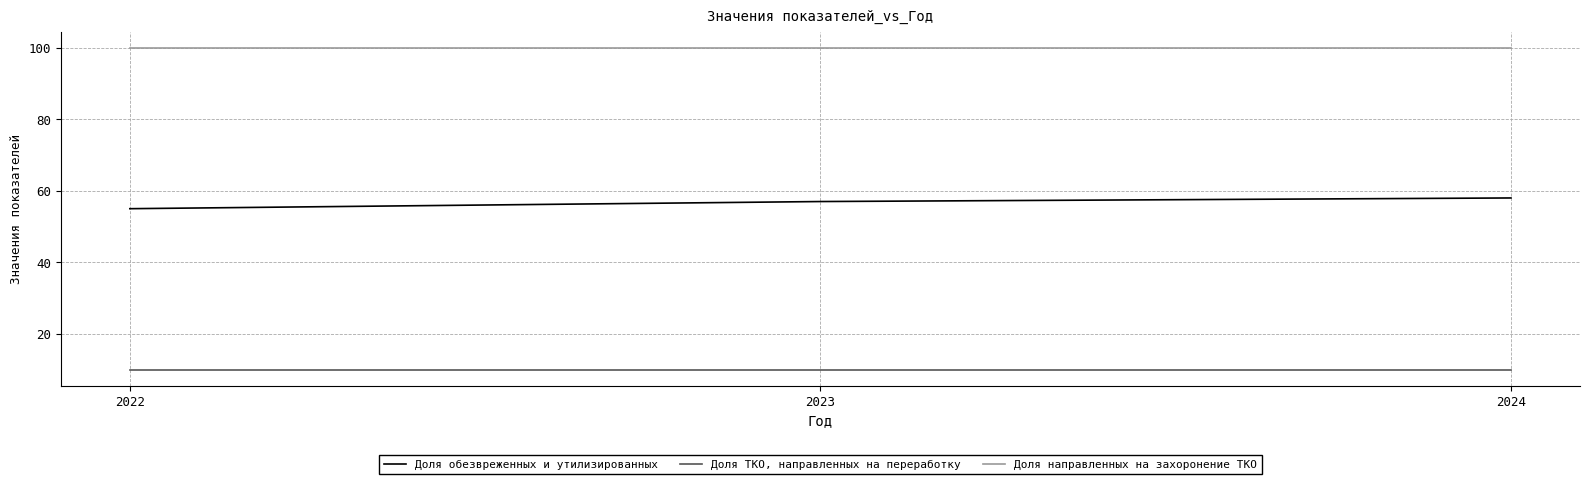

Rank the series by their average value, from lowest to highest.

Доля ТКО, направленных на переработку, Доля обезвреженных и утилизированных, Доля направленных на захоронение ТКО